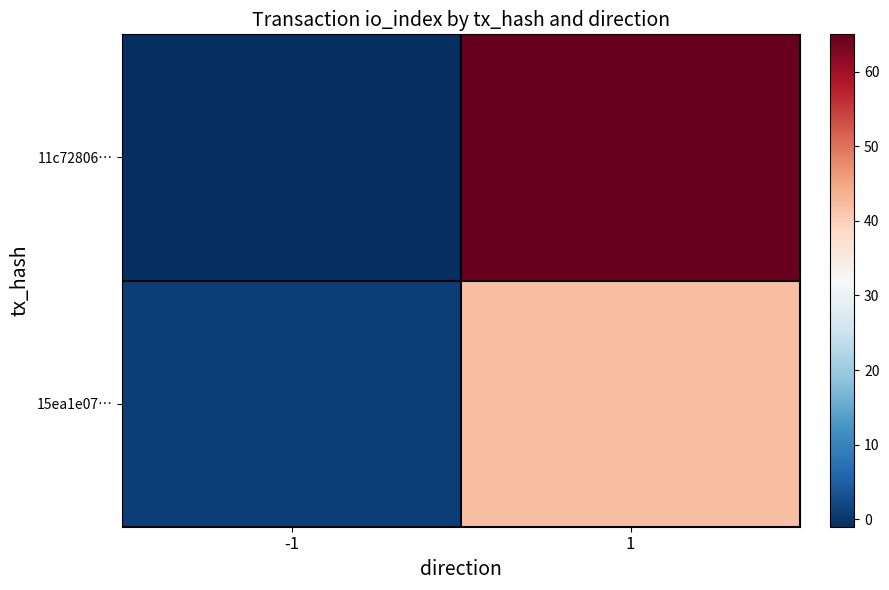

Which series has the largest range (max minus min)?

11c72806…